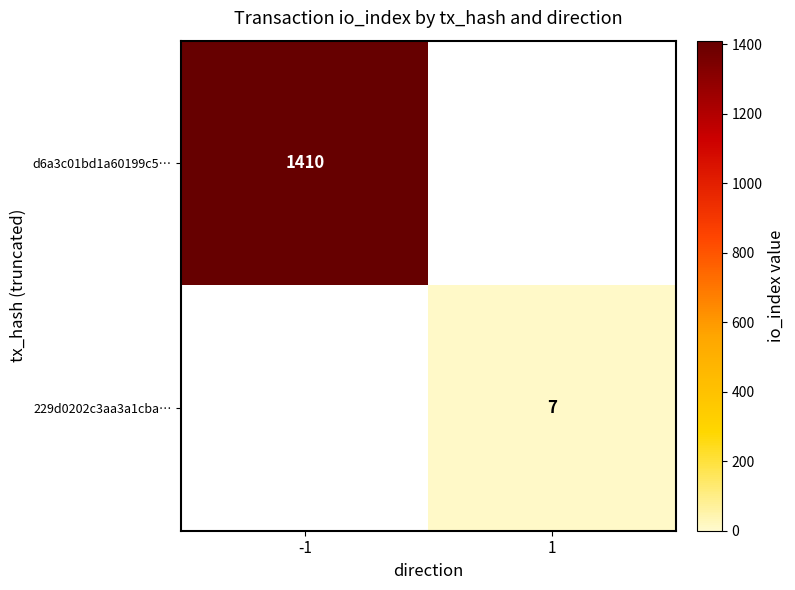

The value of 229d0202c3aa3a1cba… at 1 is 7. True or false?

True